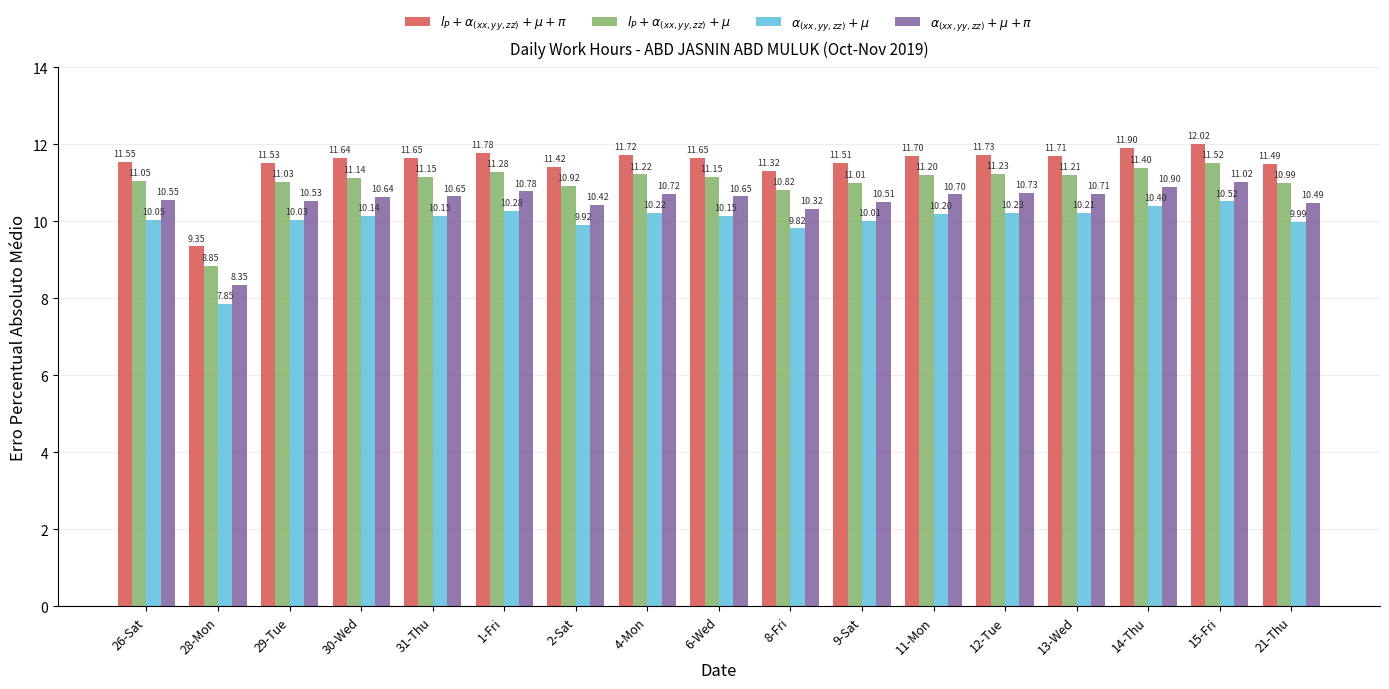

Are the bars horizontal?

No